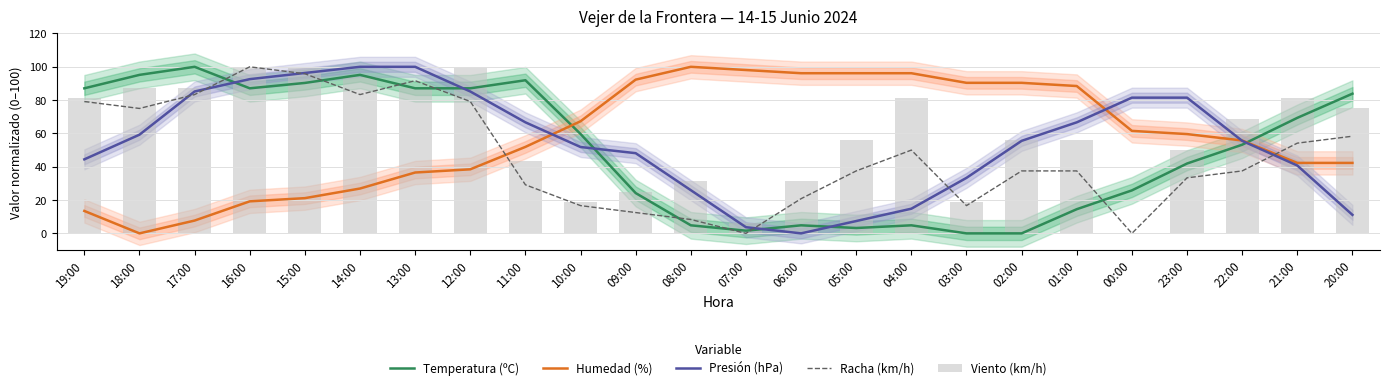

What is the approximate value of Racha (km/h) at 15:00?

95.8